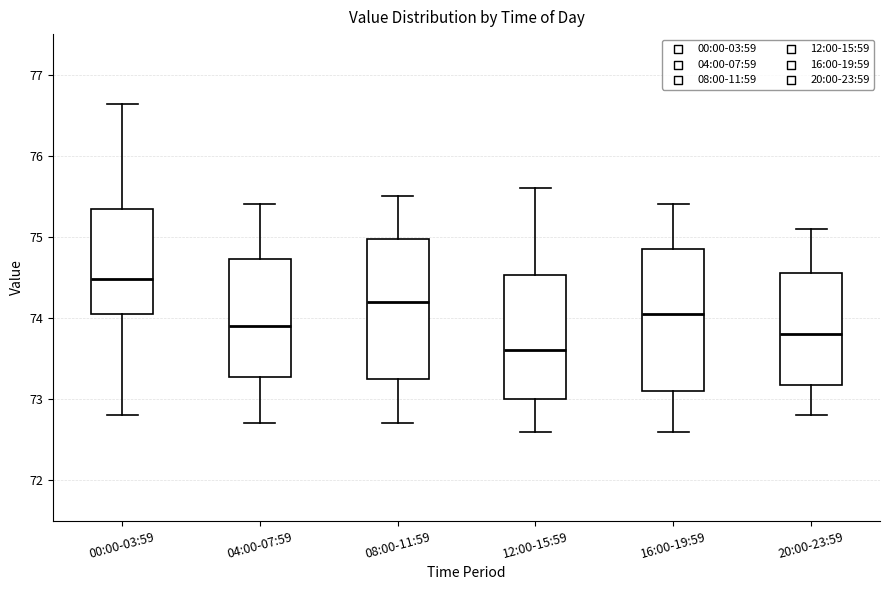

Which box's median line is the lowest?

12:00-15:59